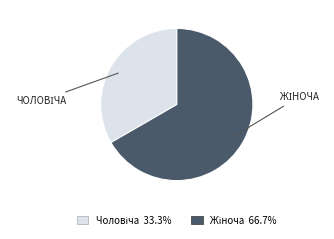

Is there a majority slice in this chart?

Yes